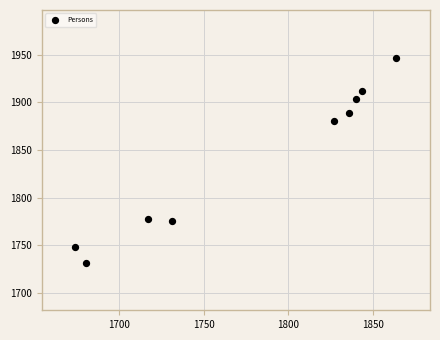

What Y value in the scatter plot is closest to 1839?

1881